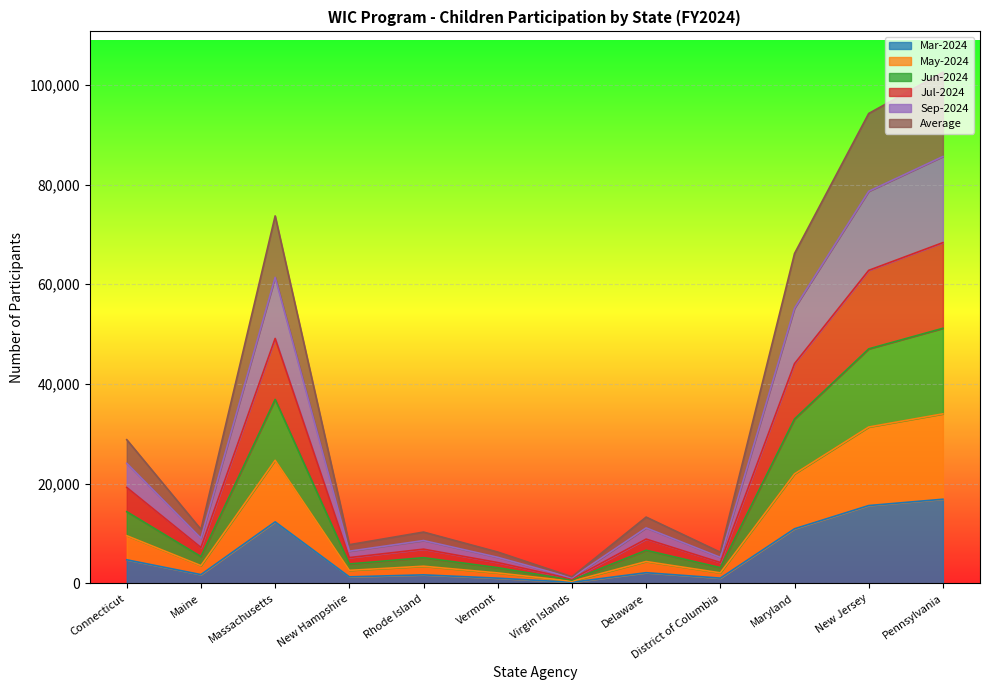

How many lines are shown in the chart?

6